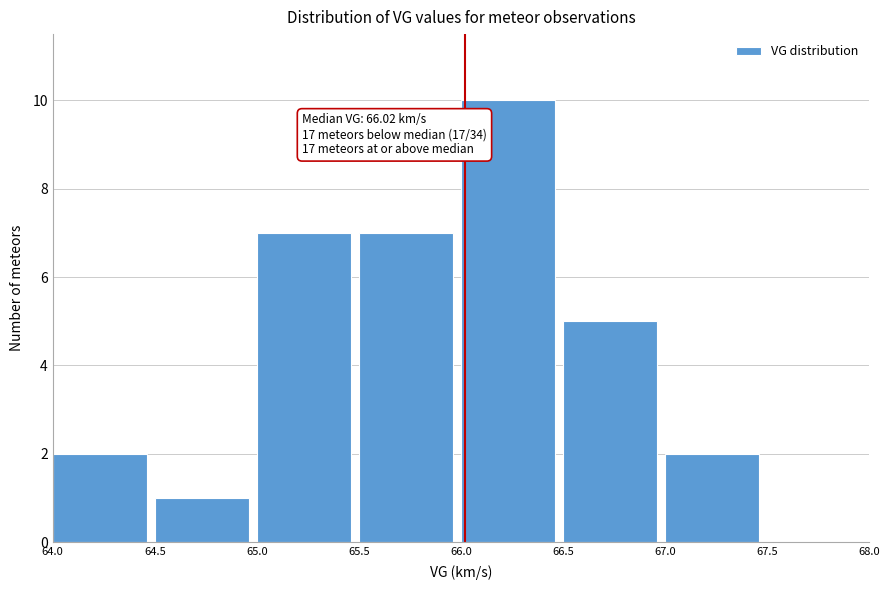

Over which range of the x-axis is the bar tallest?

66.0 to 66.5